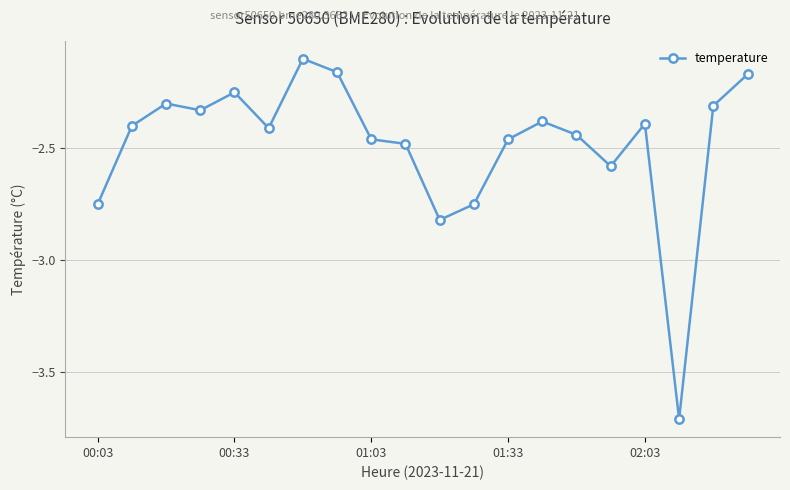

Count the number of data series in this chart.

1